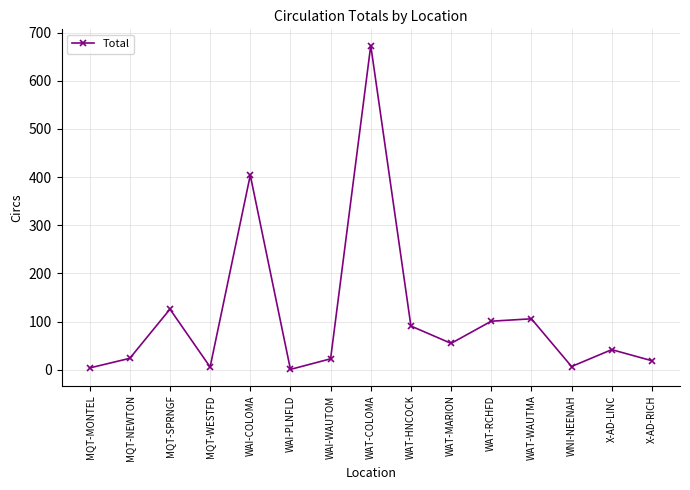

What is the difference between the maximum and minimum values?

672